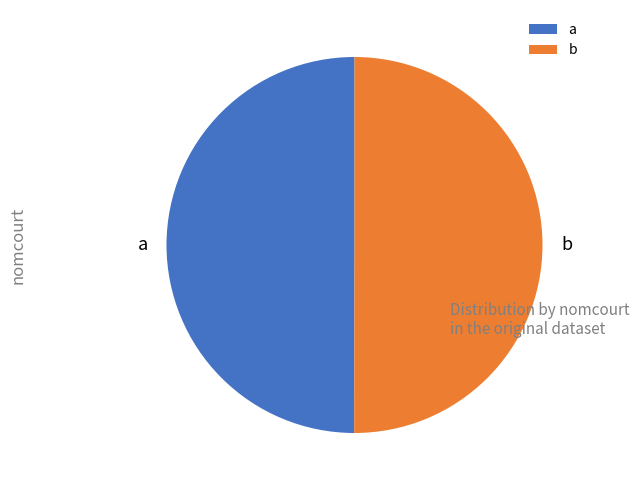

What is the ratio of the value at b to the value at a?

1.0